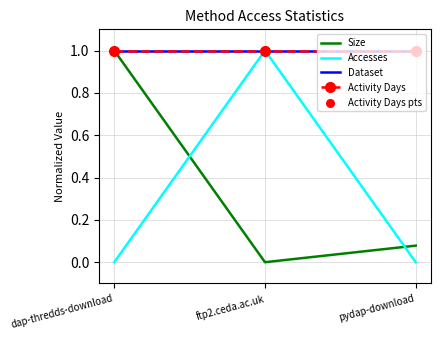

Which series has the largest total across all categories?

Dataset